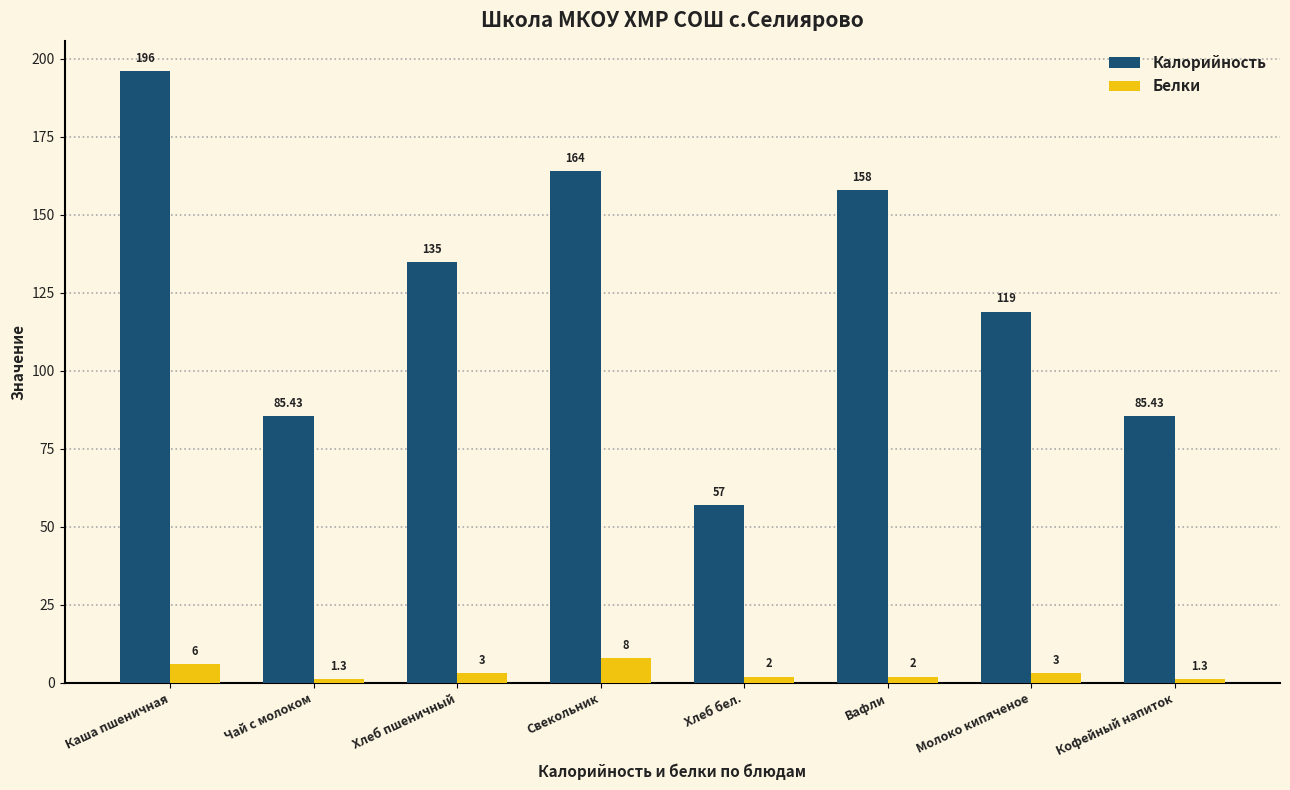

How many bars are there in total?

16